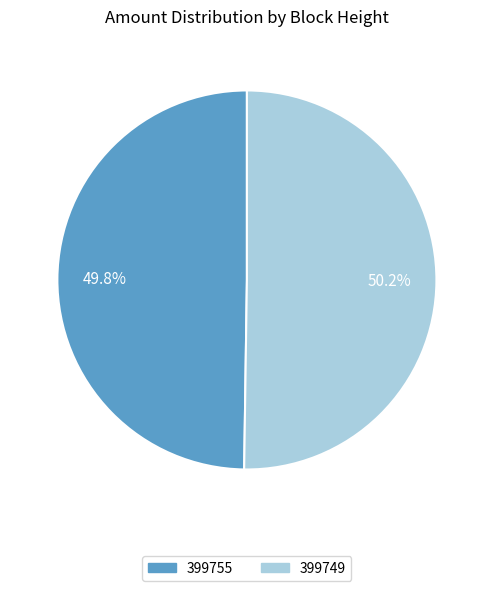

What percentage is the 399749 slice, to the nearest percent?

50%